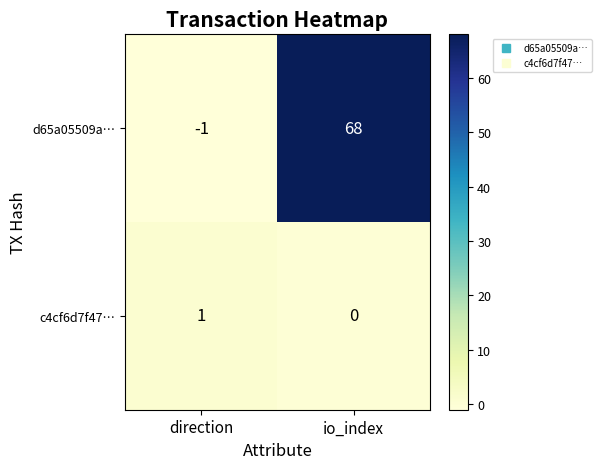

The value of c4cf6d7f47… at io_index is 0. True or false?

True